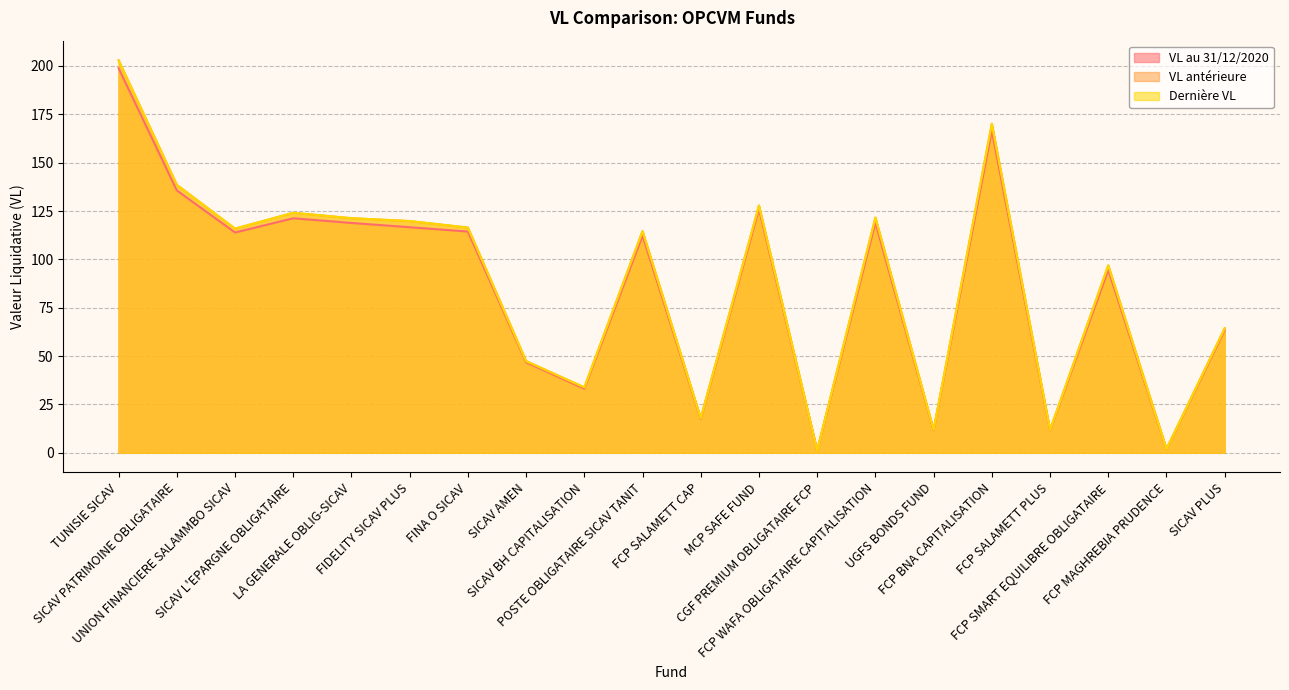

Reading left to right, what are all the values shown in this chart?

VL au 31/12/2020: 198.8	135.7	113.9	121.2	118.8	116.6	114.4	46.7	33.1	112.2	17.5	126.0	1.2	118.9	11.6	166.5	11.6	94.5	1.8	63.4
VL antérieure: 202.9	138.5	115.9	124.1	121.3	119.8	116.4	47.4	33.8	114.6	17.9	127.8	1.2	121.6	11.8	170.1	11.8	96.9	1.9	64.4
Dernière VL: 202.9	138.5	115.9	124.1	121.3	119.8	116.4	47.4	33.8	114.6	17.9	127.8	1.2	121.6	11.8	170.1	11.8	96.9	1.9	64.4